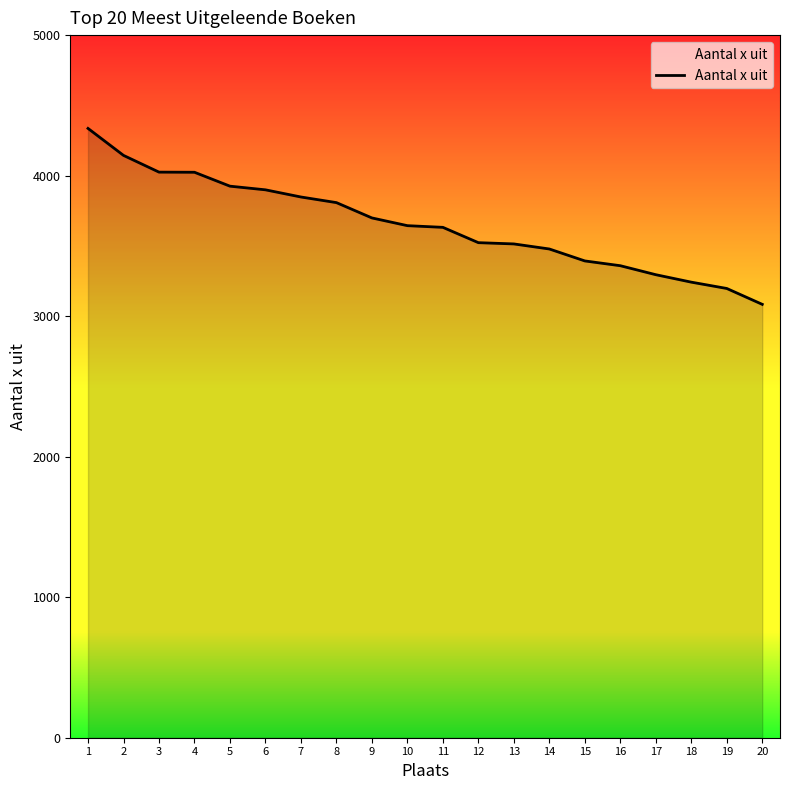

What is the sum of the values at 2 and 9?

7843